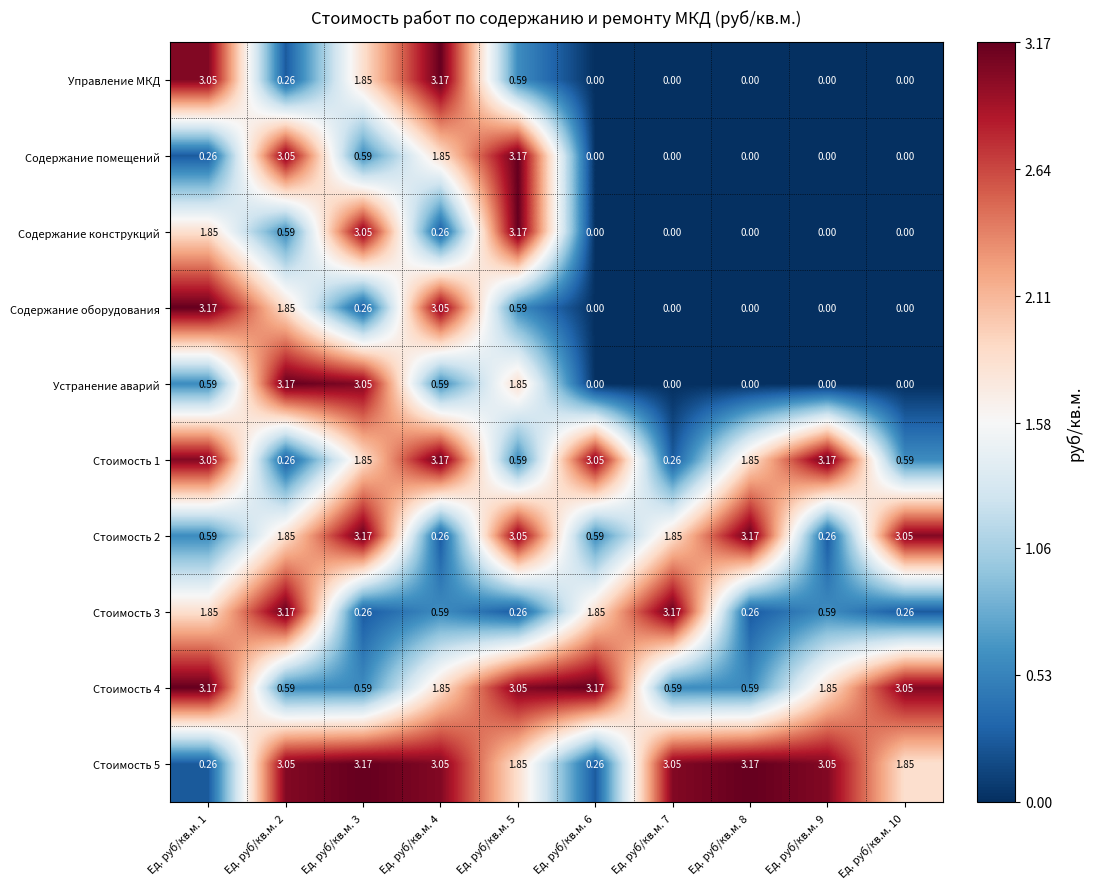

Is the value of Устранение аварий at Ед. руб/кв.м. 8 greater than the value of Стоимость 4 at Ед. руб/кв.м. 7?

No